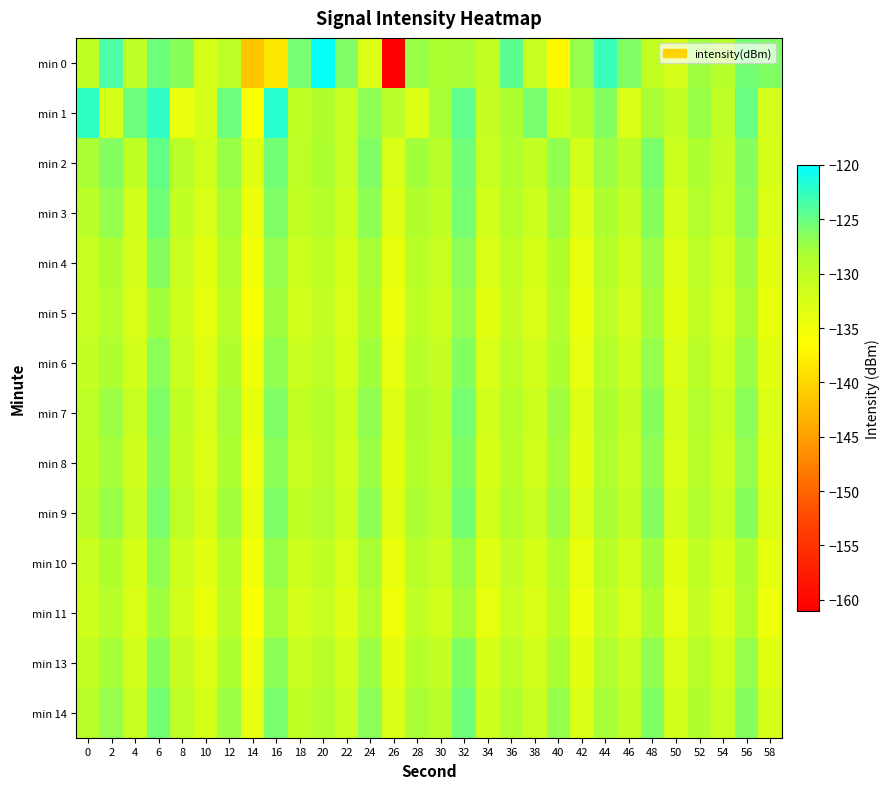

What is the total value across all series at 38?

-1837.3